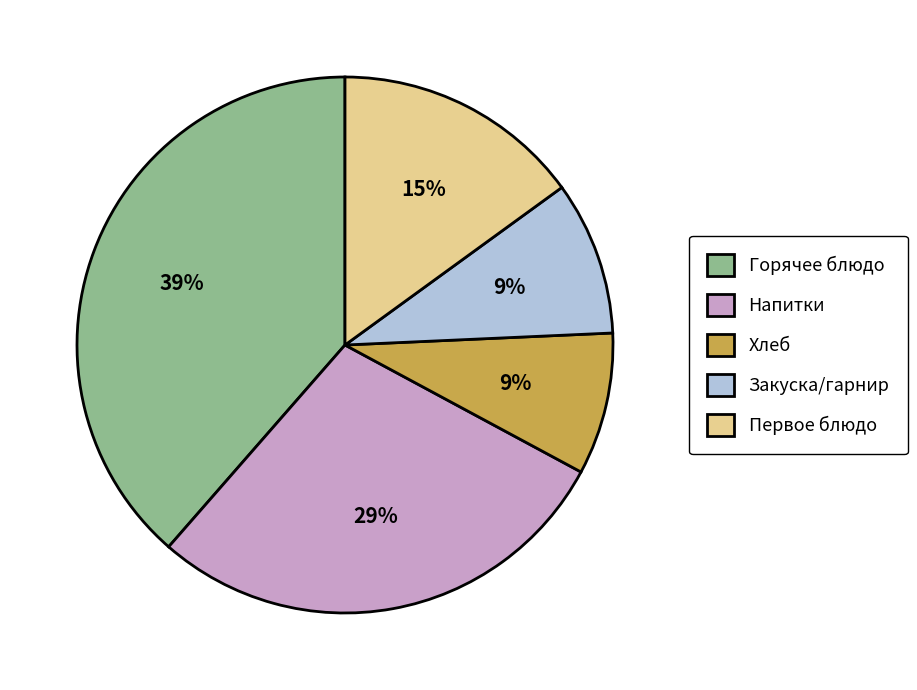

To the nearest percent, what is the difference between the largest and smallest slice percentages?

30%